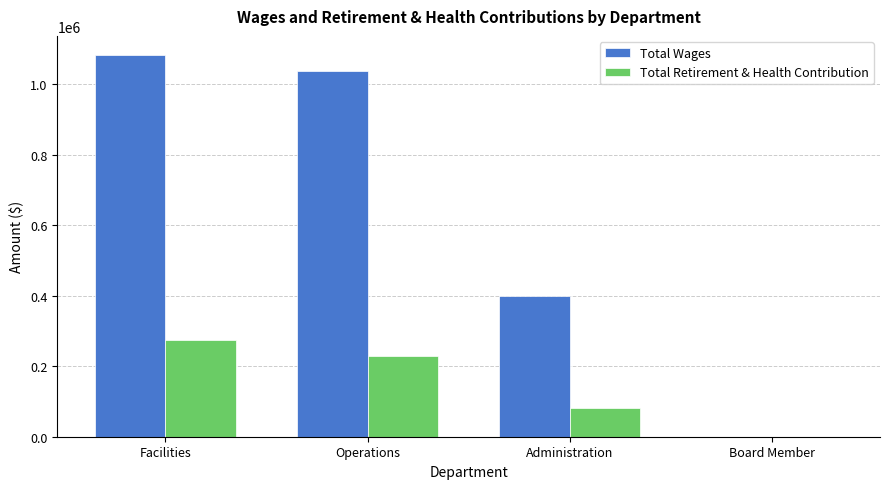

What is the total value across all series at Operations?

1267699